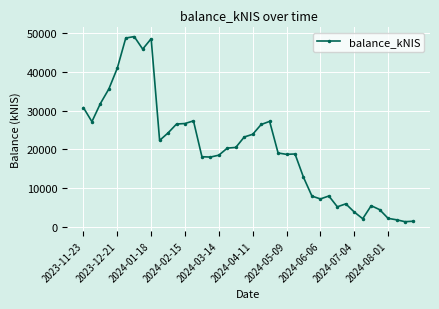

What is the value of the 3rd point from the left?

31799.7